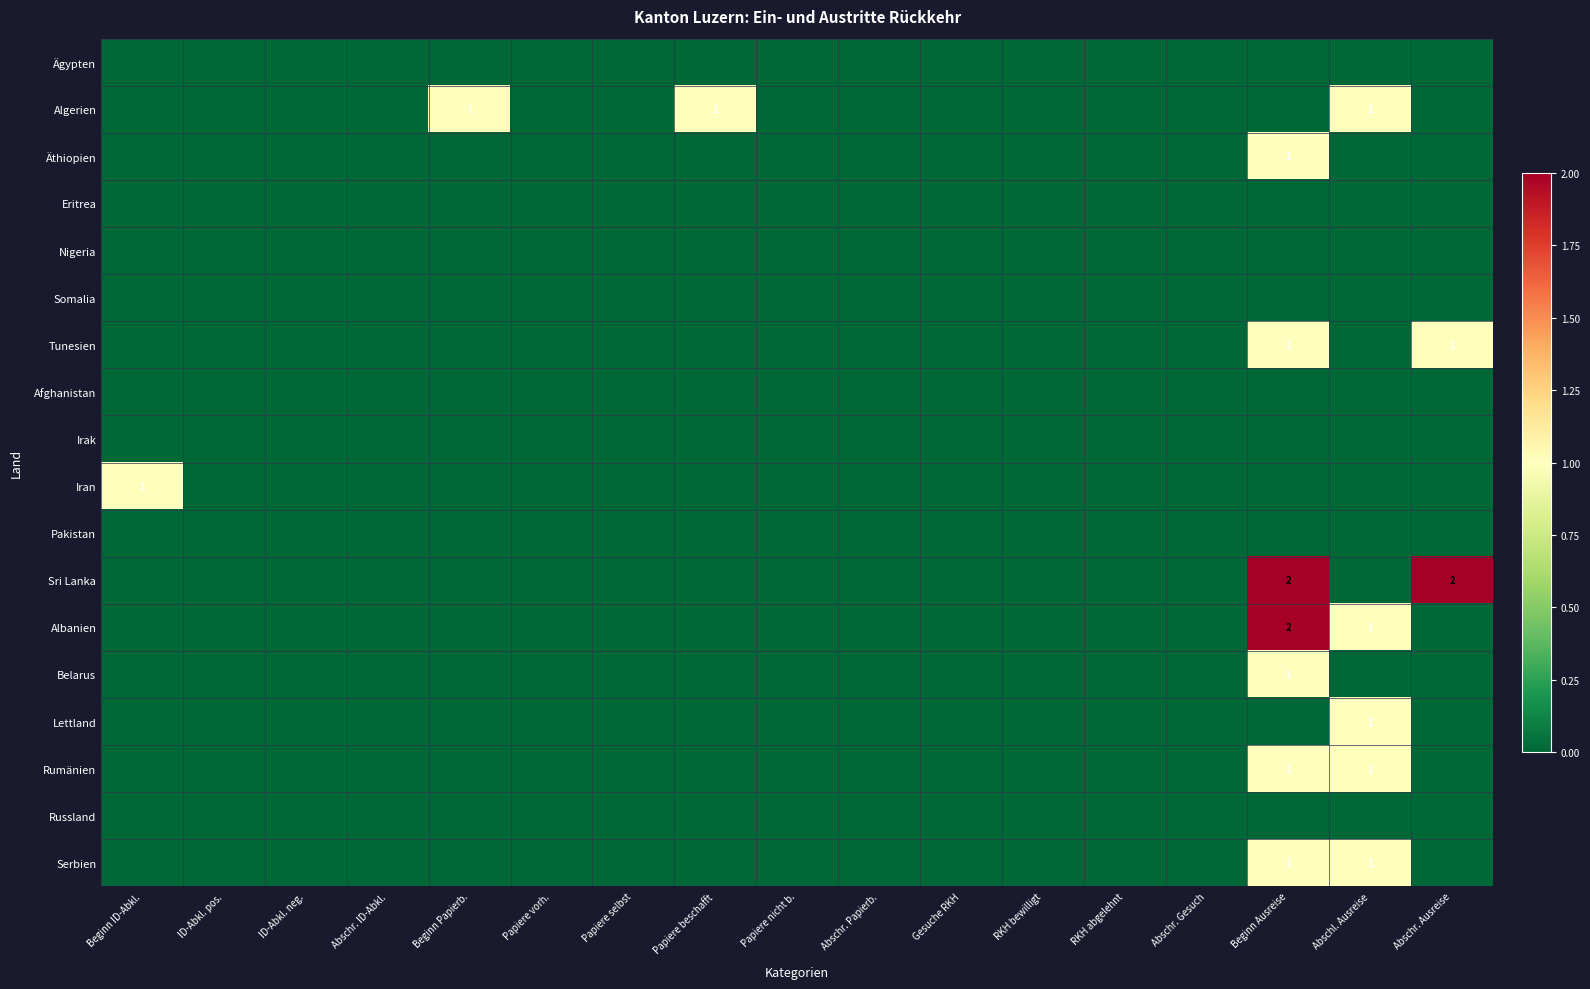

What is the total value across all series at Beginn Ausreise?

9